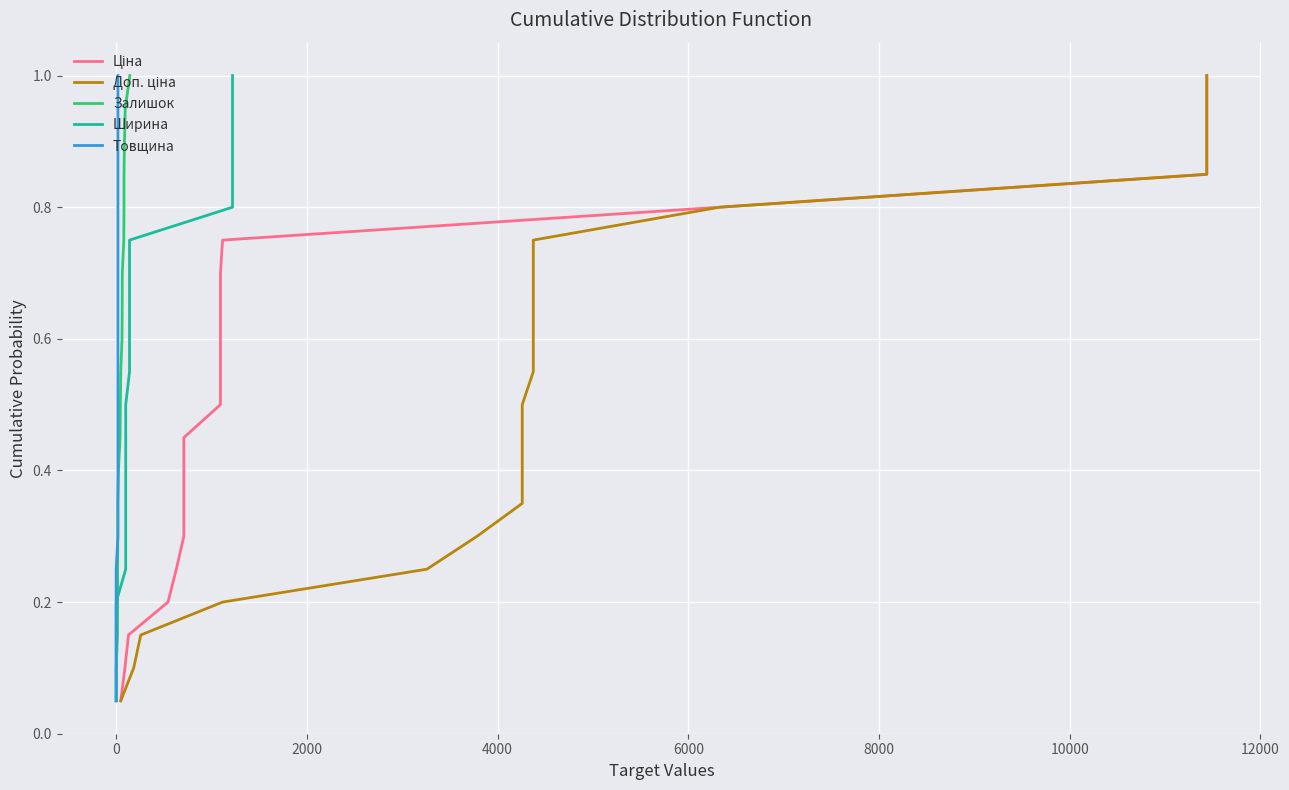

True or false: Товщина and Доп. ціна intersect in this chart.

False